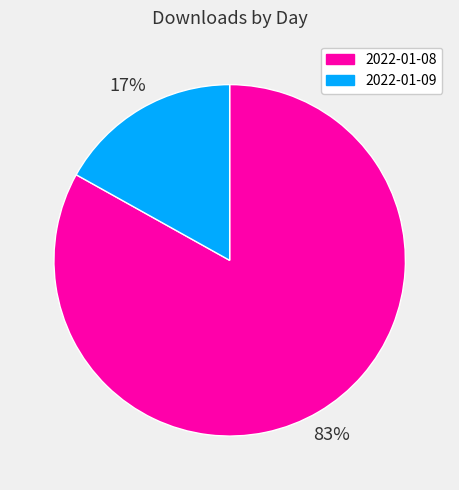

Which slice represents more than half of the pie?

2022-01-08